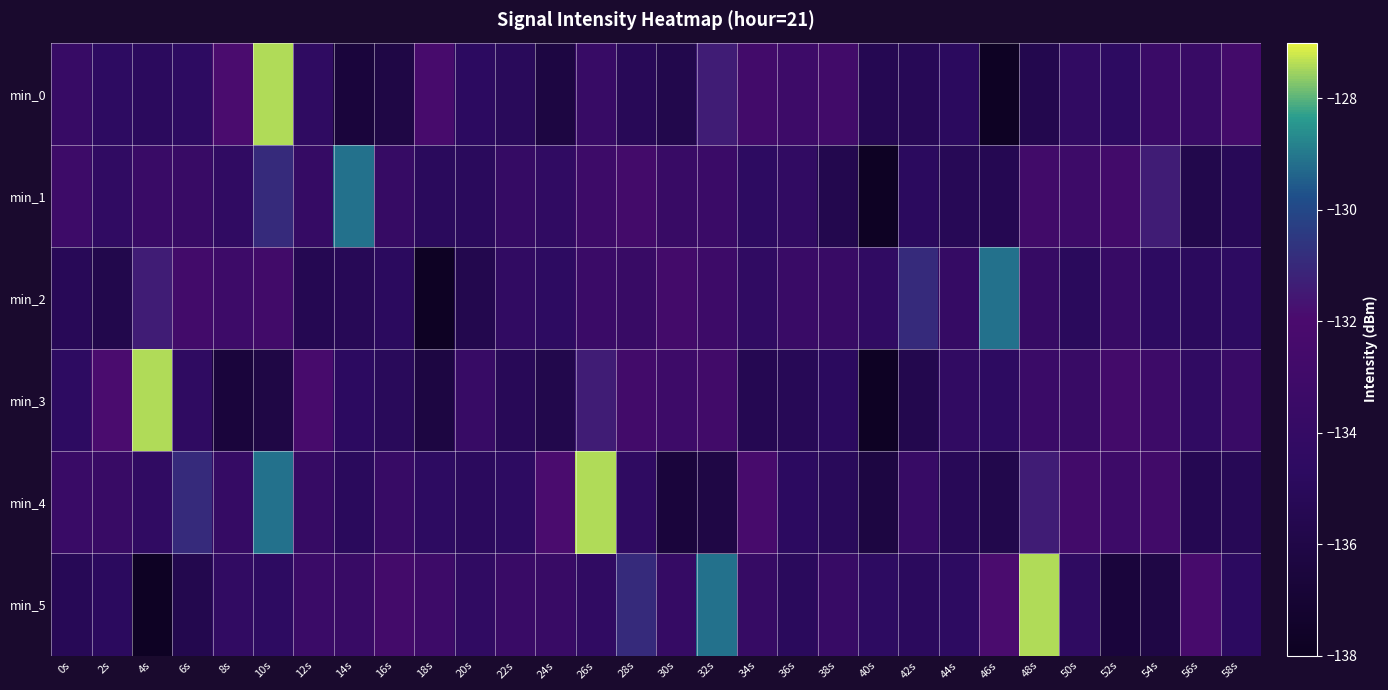

At 44s, list the series in order from smallest to largest.

min_1, min_4, min_0, min_5, min_3, min_2